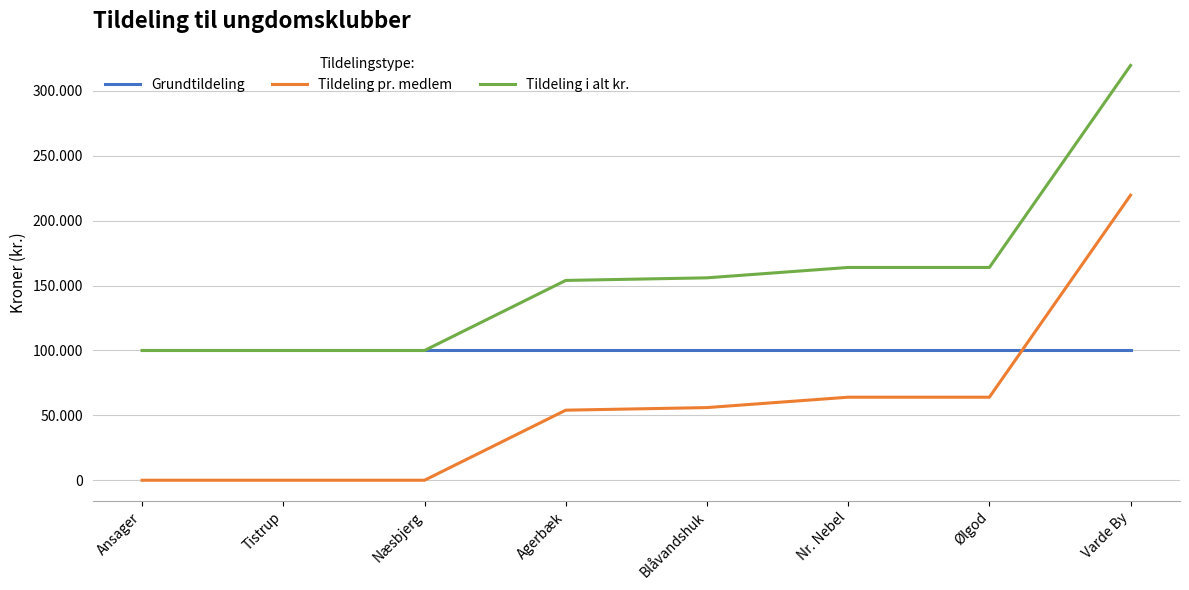

What is the difference between the highest and lowest values at Næsbjerg?

100000